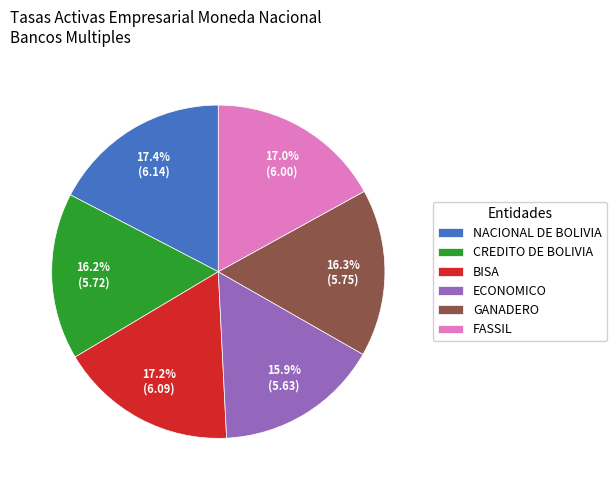

How many segments does this pie chart have?

6